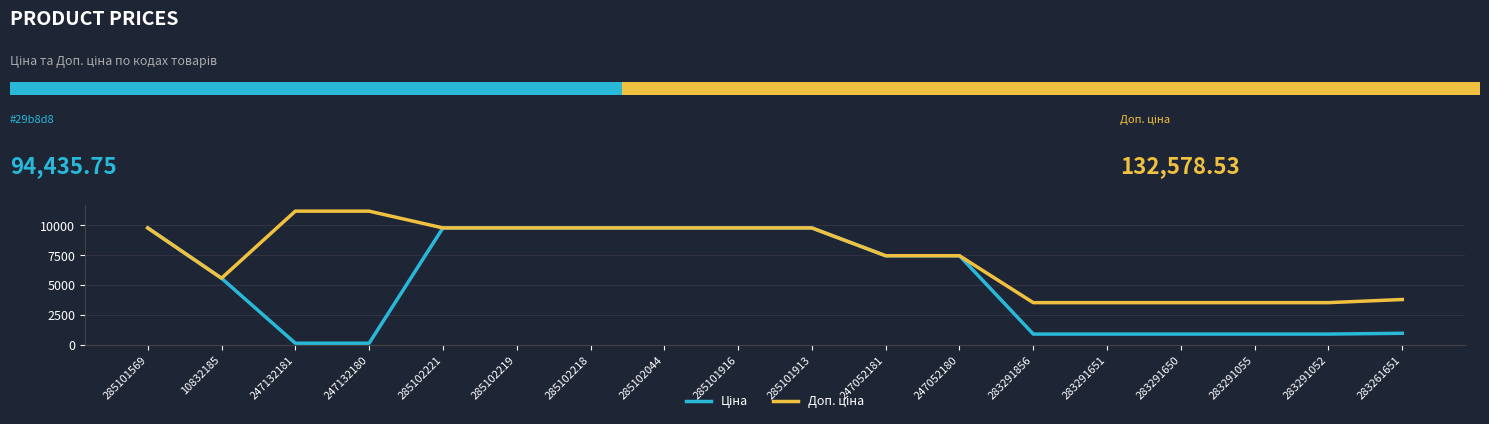

At which category does the chart reach its peak across all series?

247132181